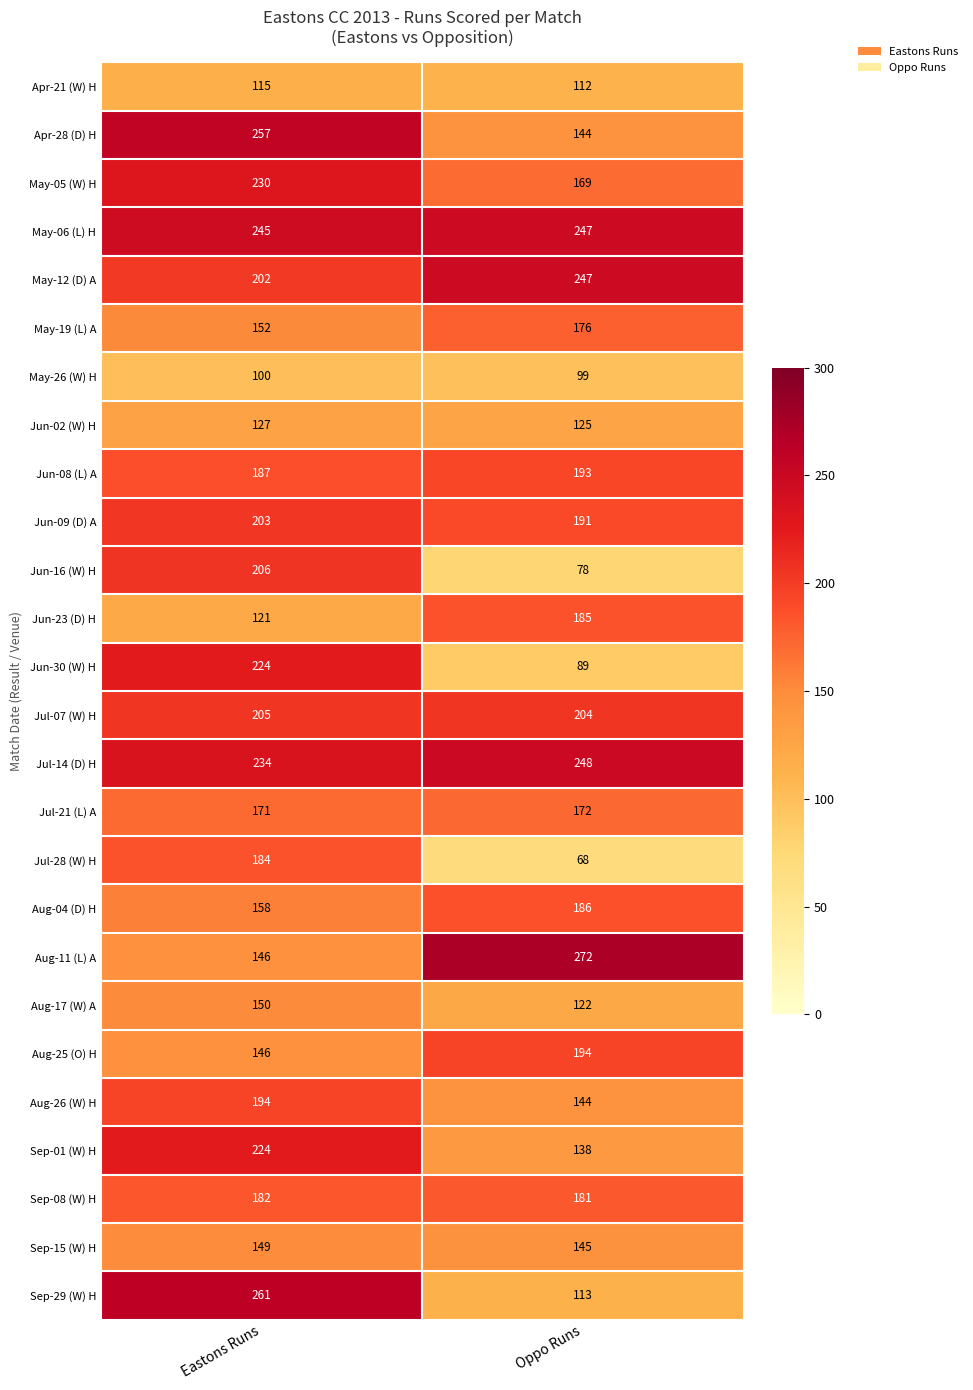

Where is Jul-07 (W) H nearest to the value 204?

Oppo Runs